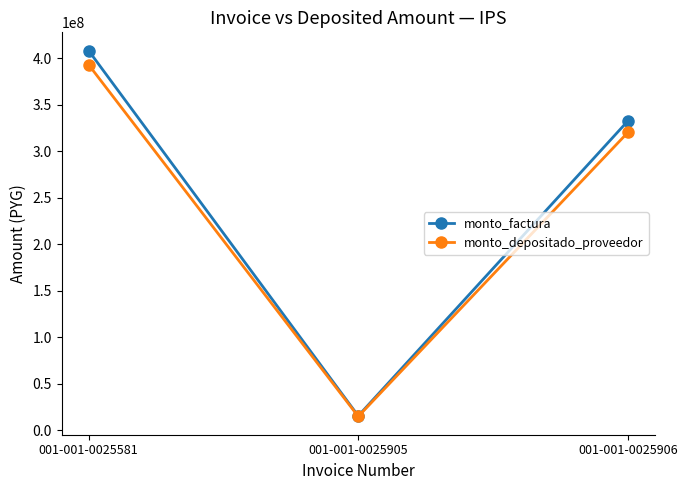

Which label corresponds to the smallest value in the chart?

001-001-0025905